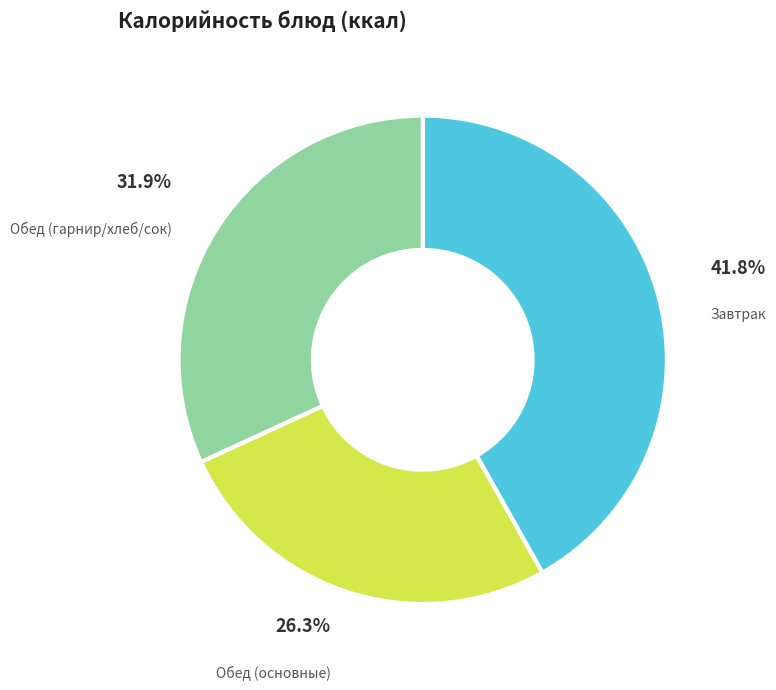

What is the largest slice in the pie chart?

Завтрак